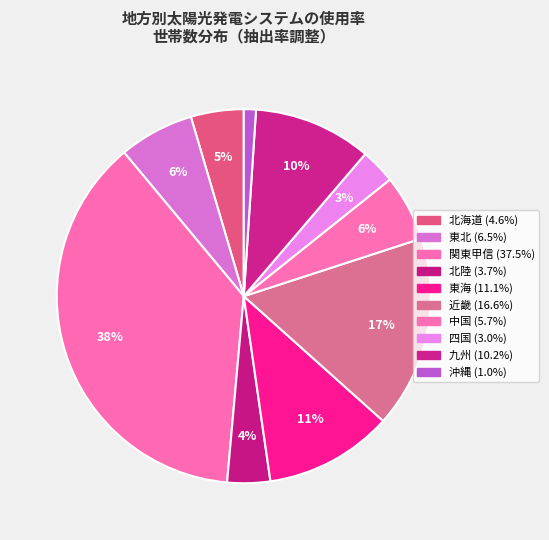

Is there a majority slice in this chart?

No